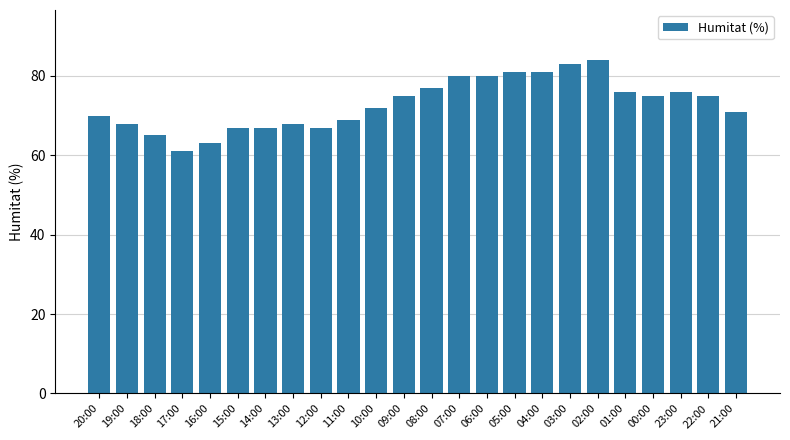

Is it true that the value at 07:00 is 41?

False